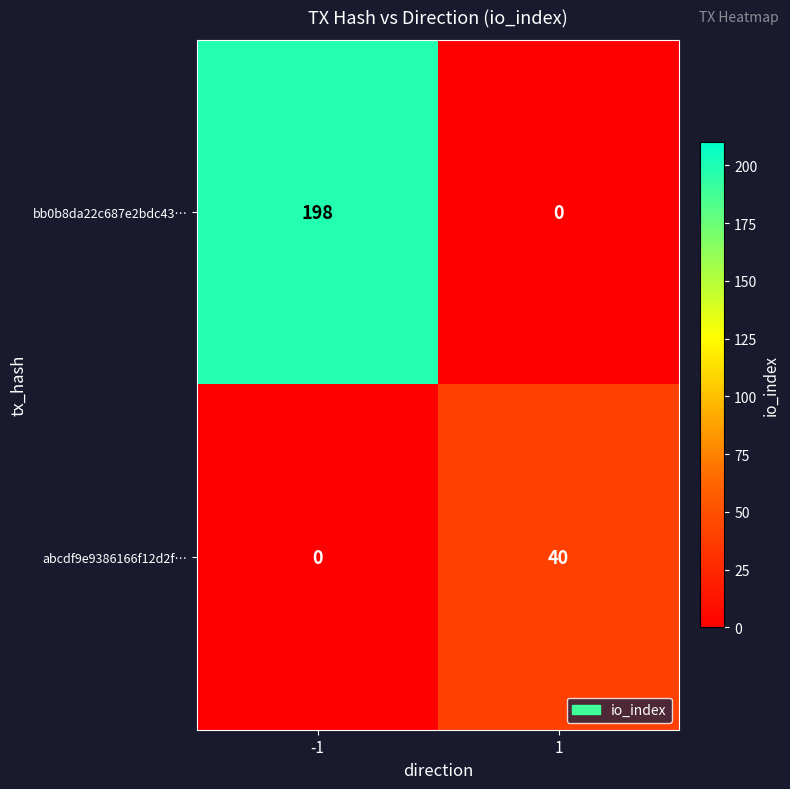

The bb0b8da22c687e2bdc43… series shows 319 at -1. True or false?

False